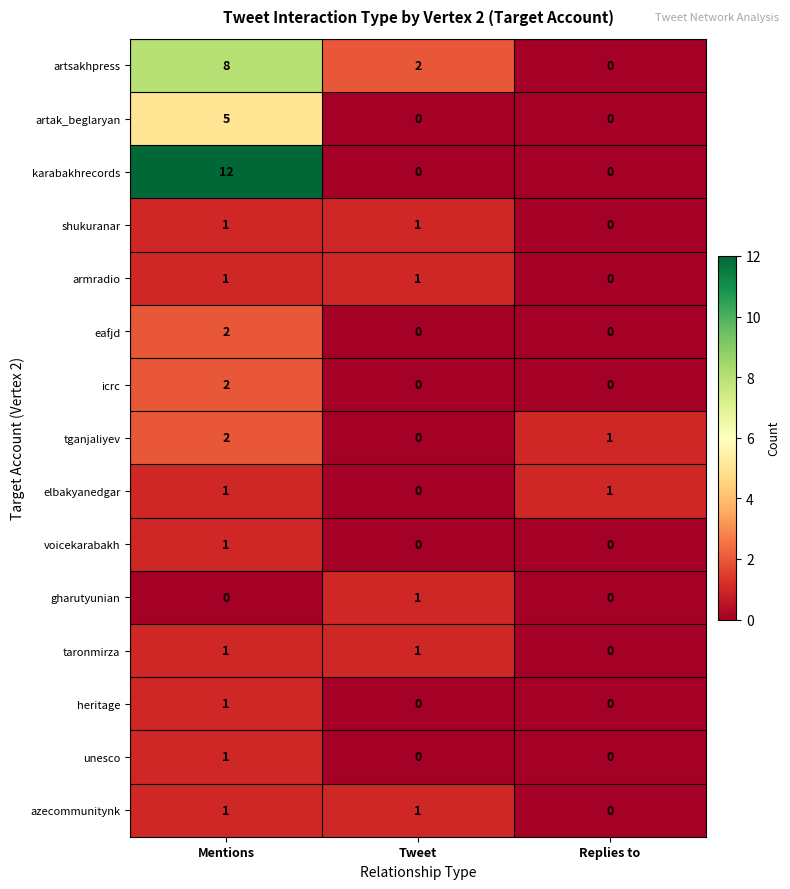

At which label does tganjaliyev first exceed 1?

Mentions